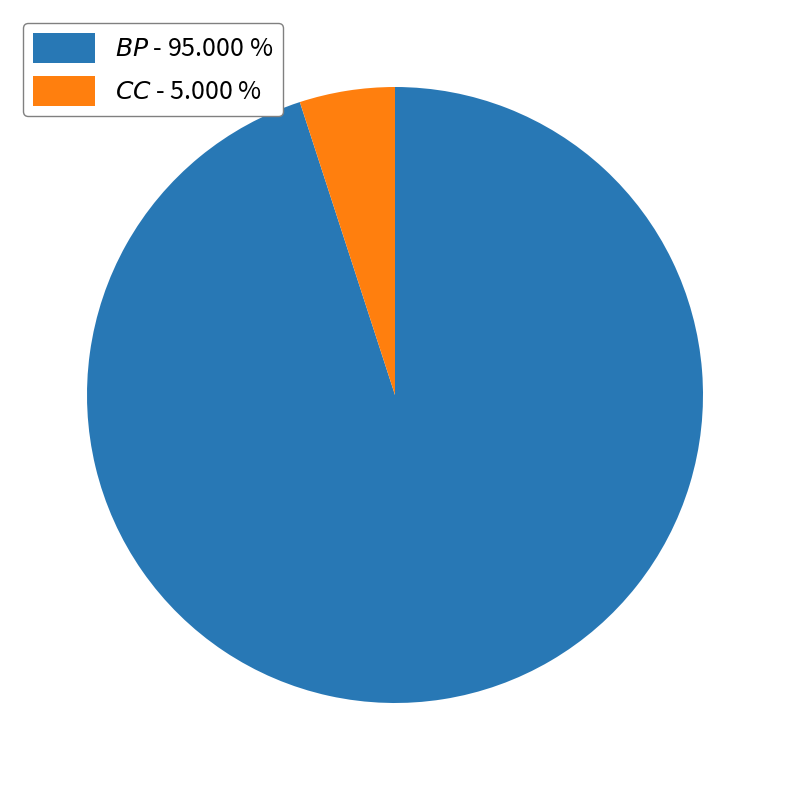

Does any single category account for the majority?

Yes